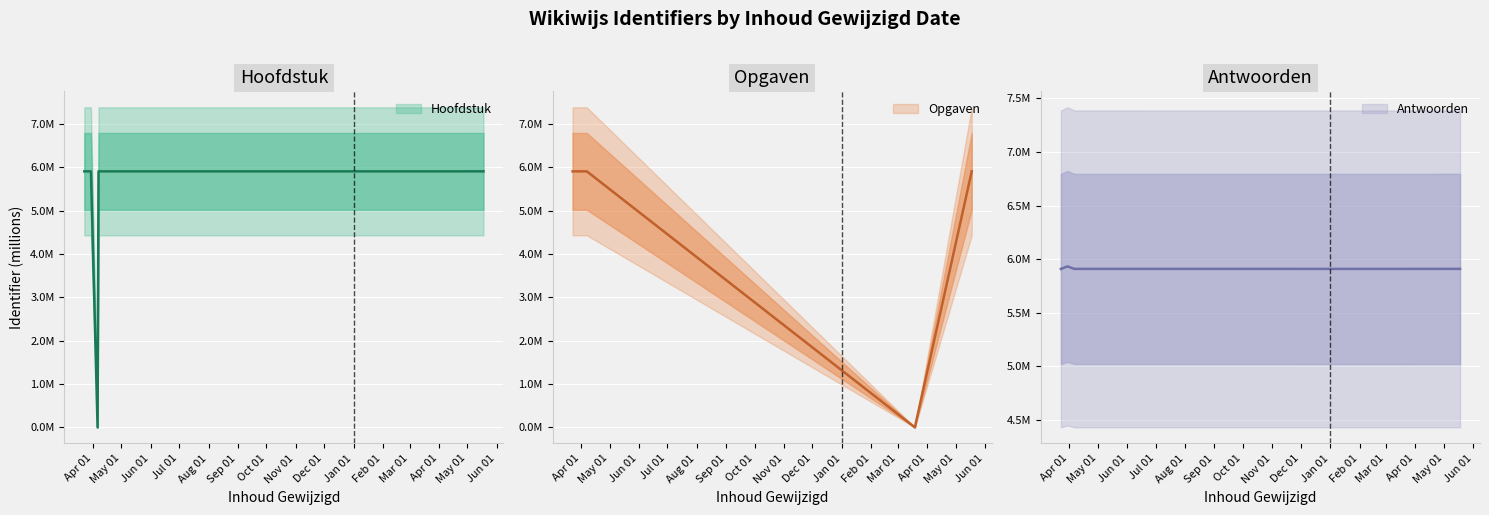

At which label does Hoofdstuk first exceed 5?

2020-03-23